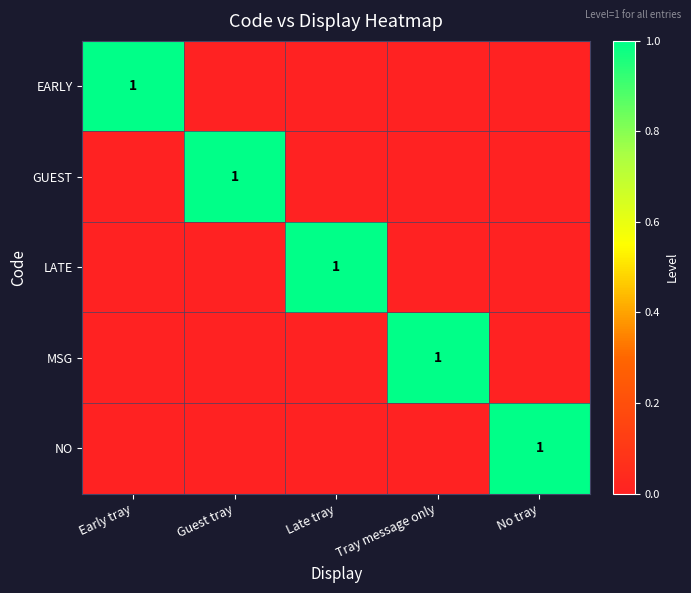

The GUEST series shows 2 at Guest tray. True or false?

False